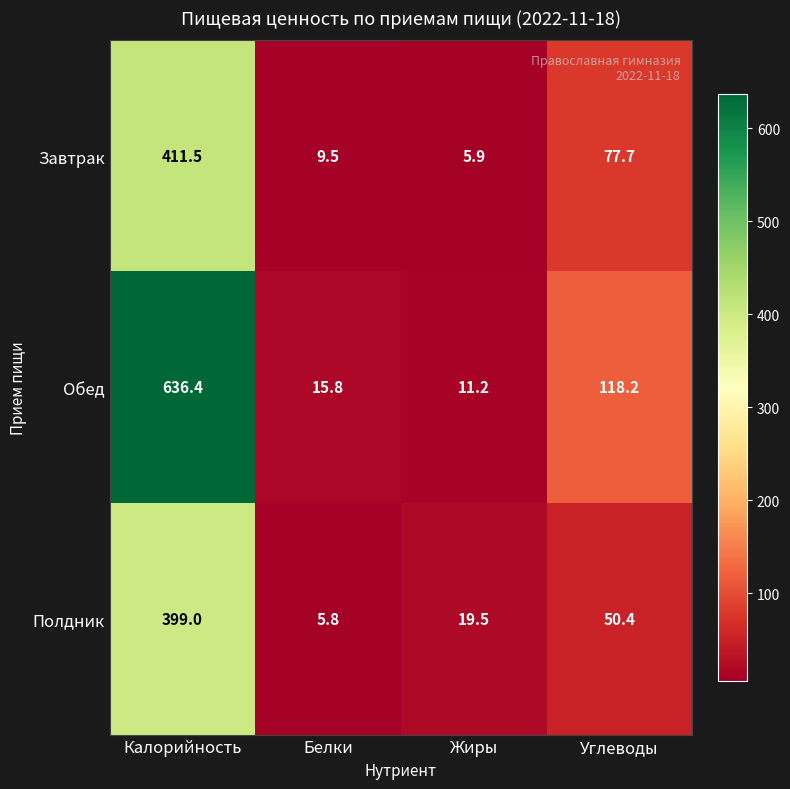

Is it true that Завтрак equals 2.4 at Белки?

False